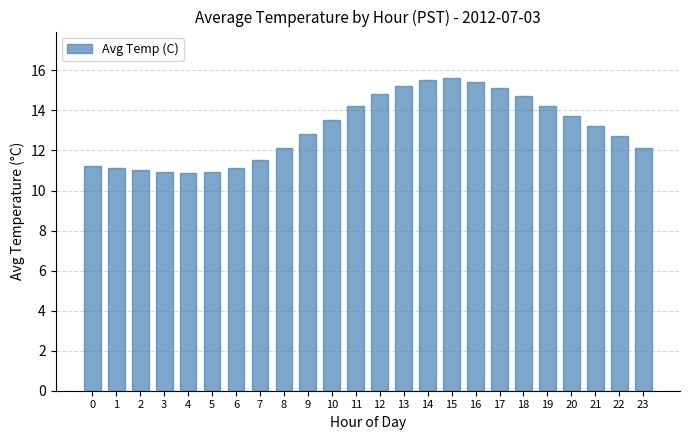

Which has a higher value, 13 or 3?

13